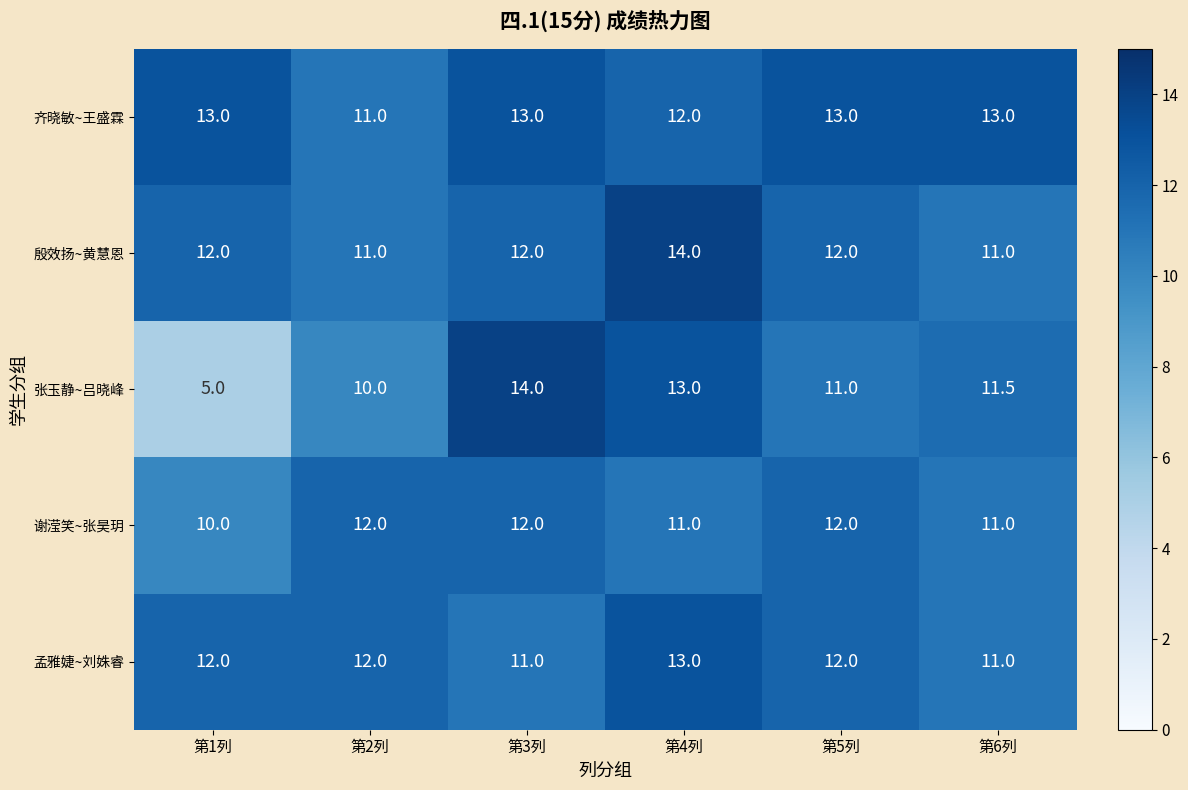

What is the spread (max minus min) of values at 第4列?

3.0